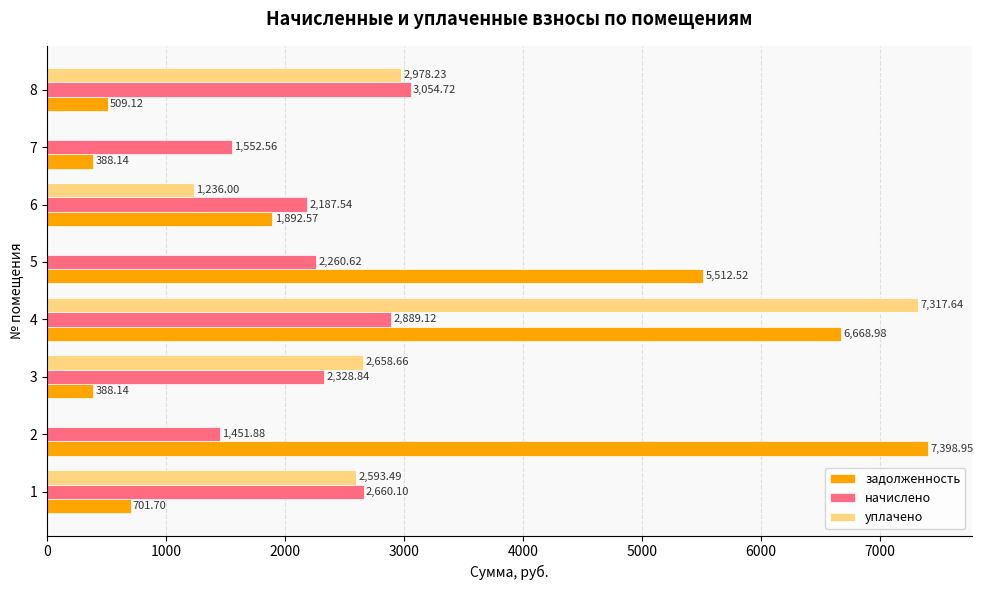

What is the sum of all начислено values?

18385.4